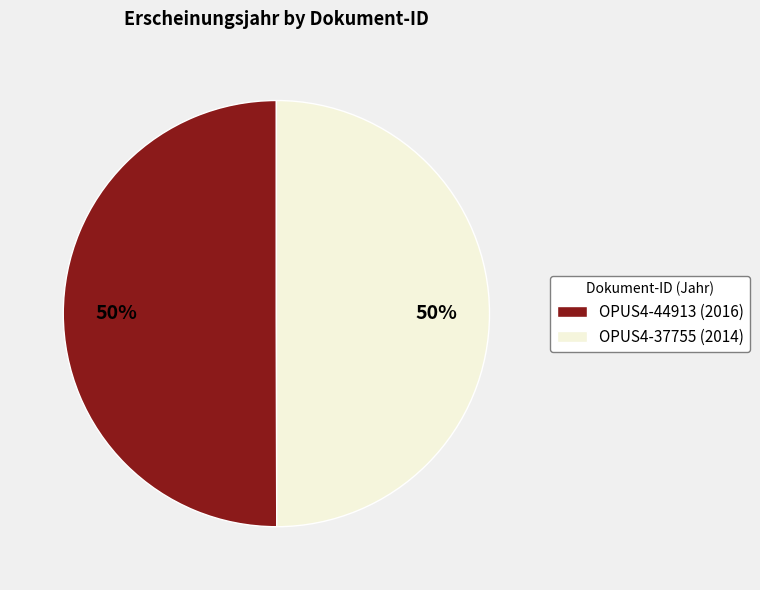

To the nearest percent, what is the average slice percentage?

50%